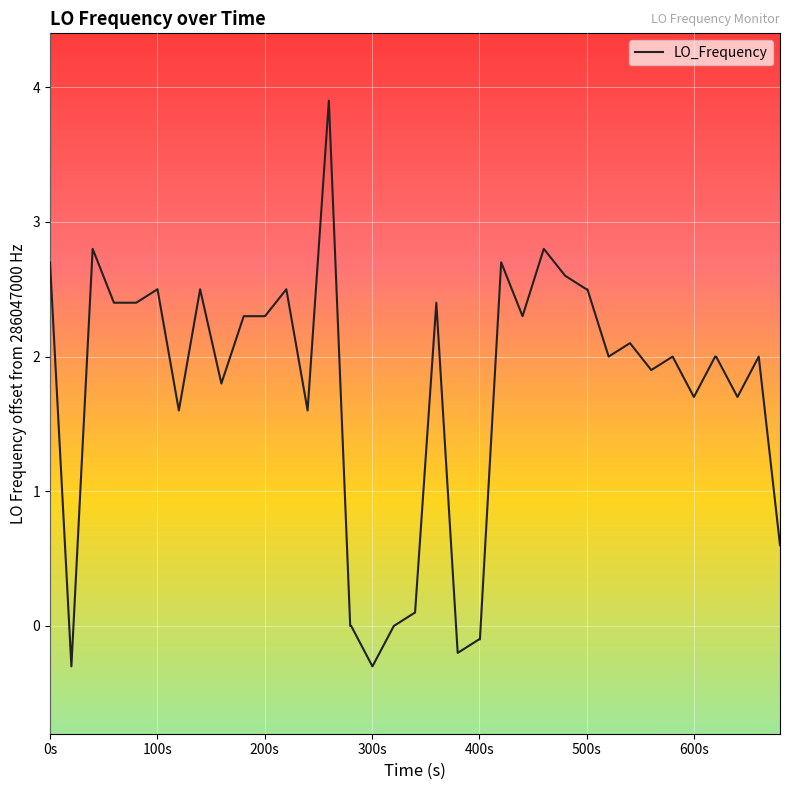

How many categories are shown in the chart?

40